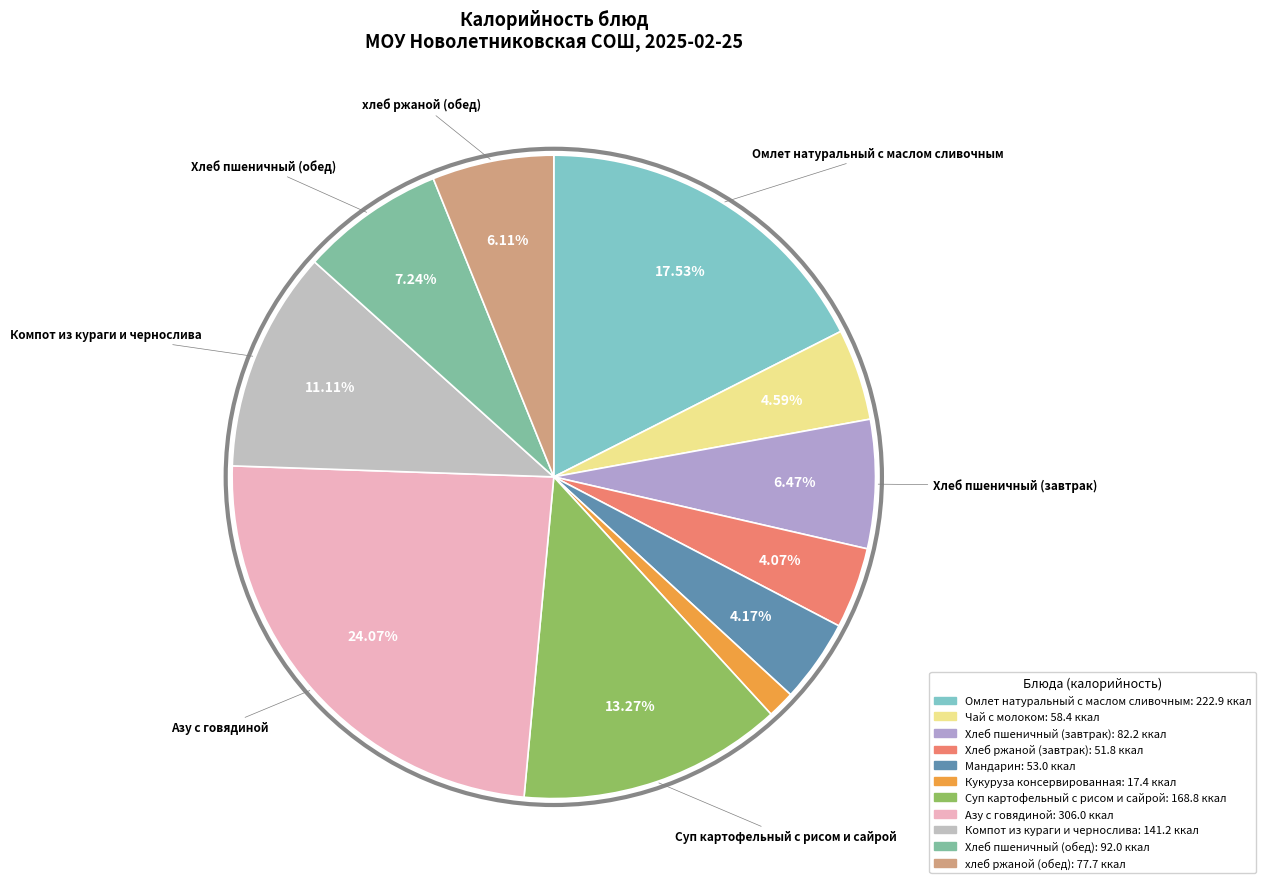

Which slice is the largest?

Азу с говядиной